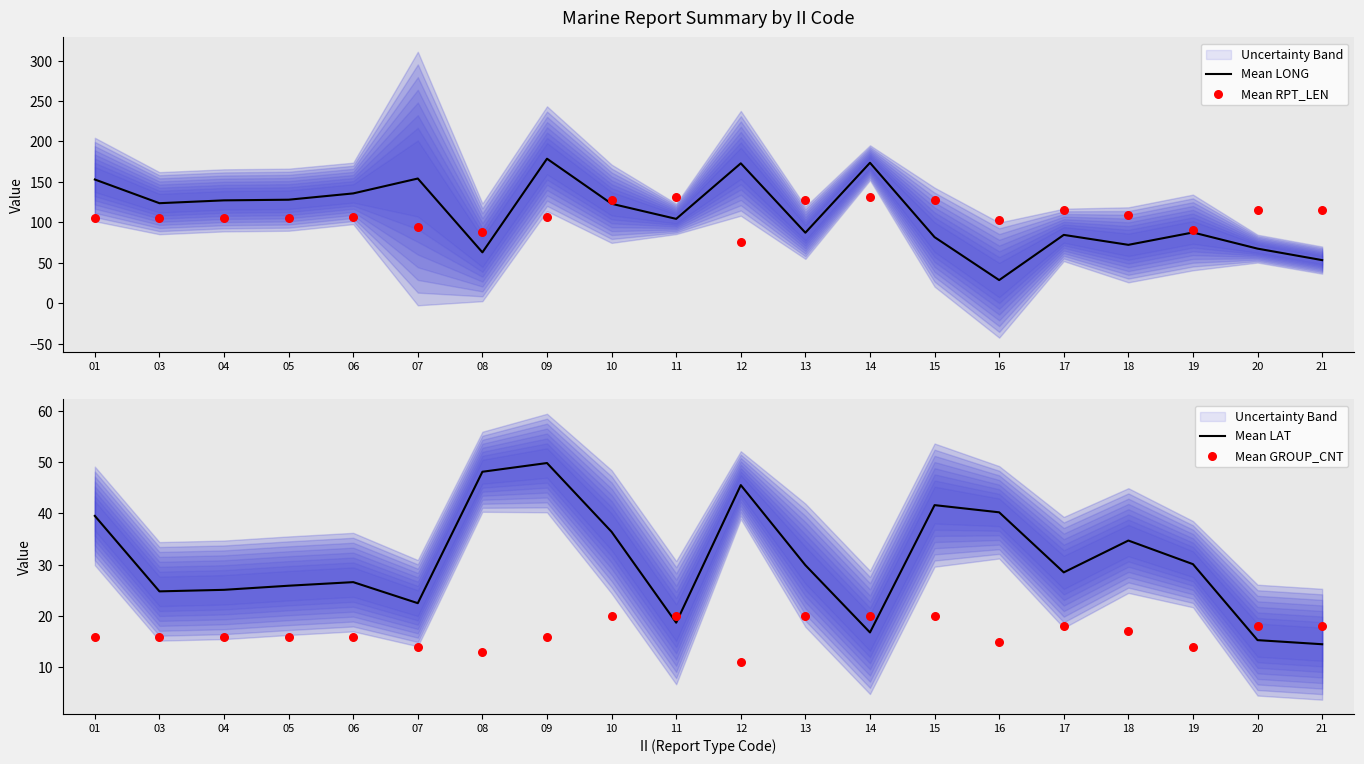

Which series has the largest total across all categories?

Mean LONG